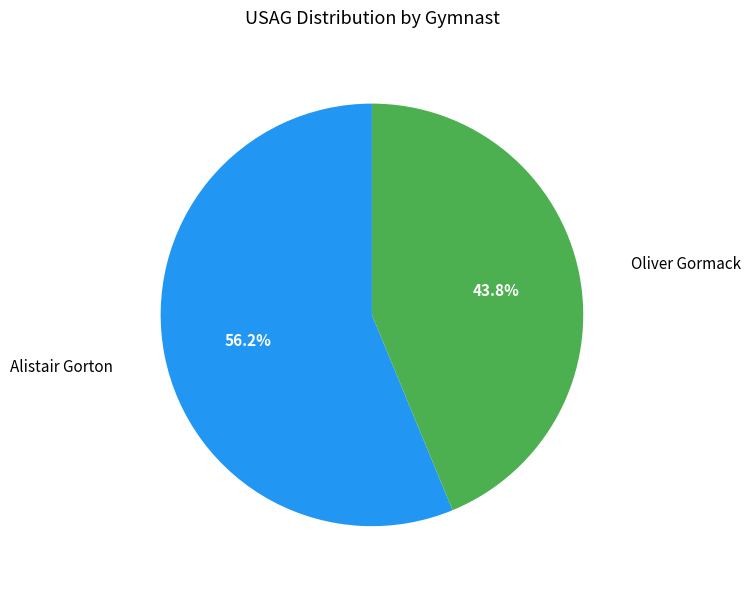

How many segments does this pie chart have?

2